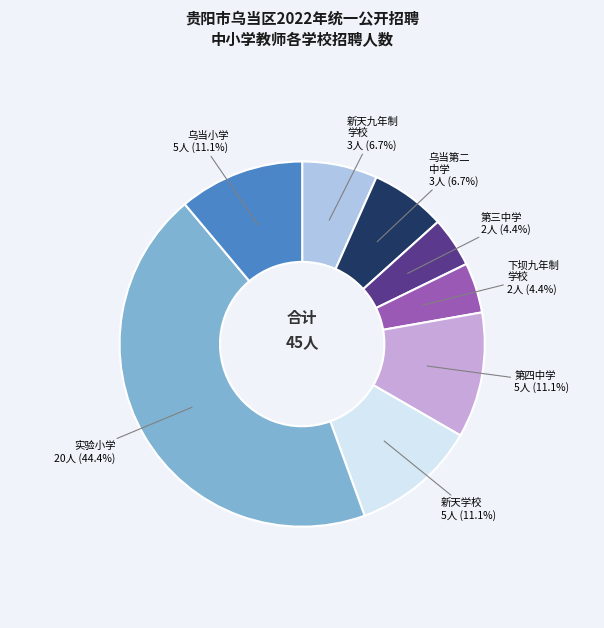

Is there any slice that represents more than half of the pie?

No